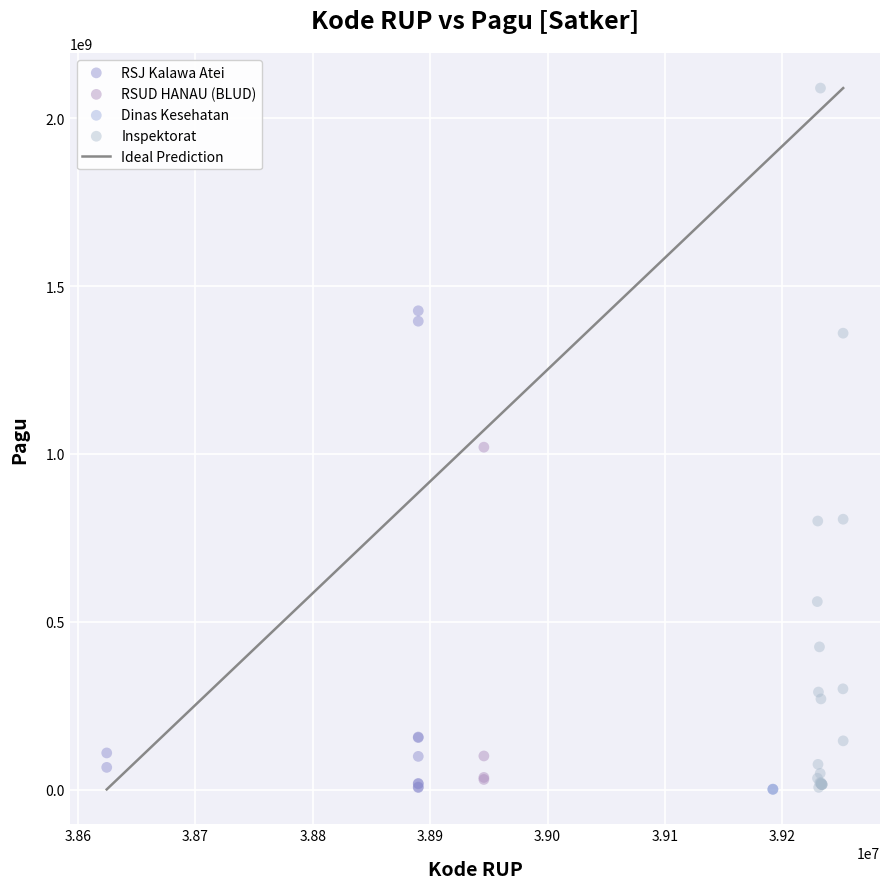

Which series reaches the maximum Y coordinate?

Inspektorat